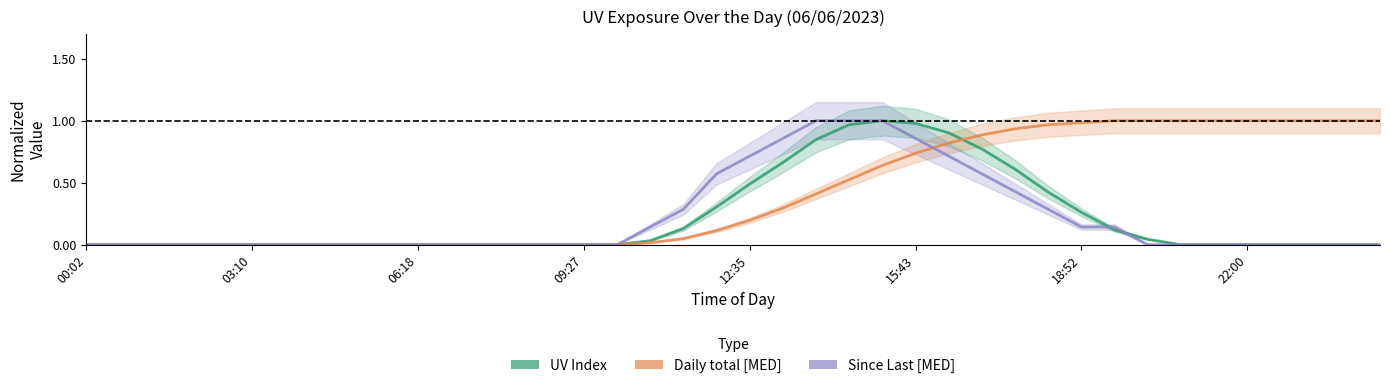

What is the difference between the maximum and minimum values in the UV Index series?

1.0